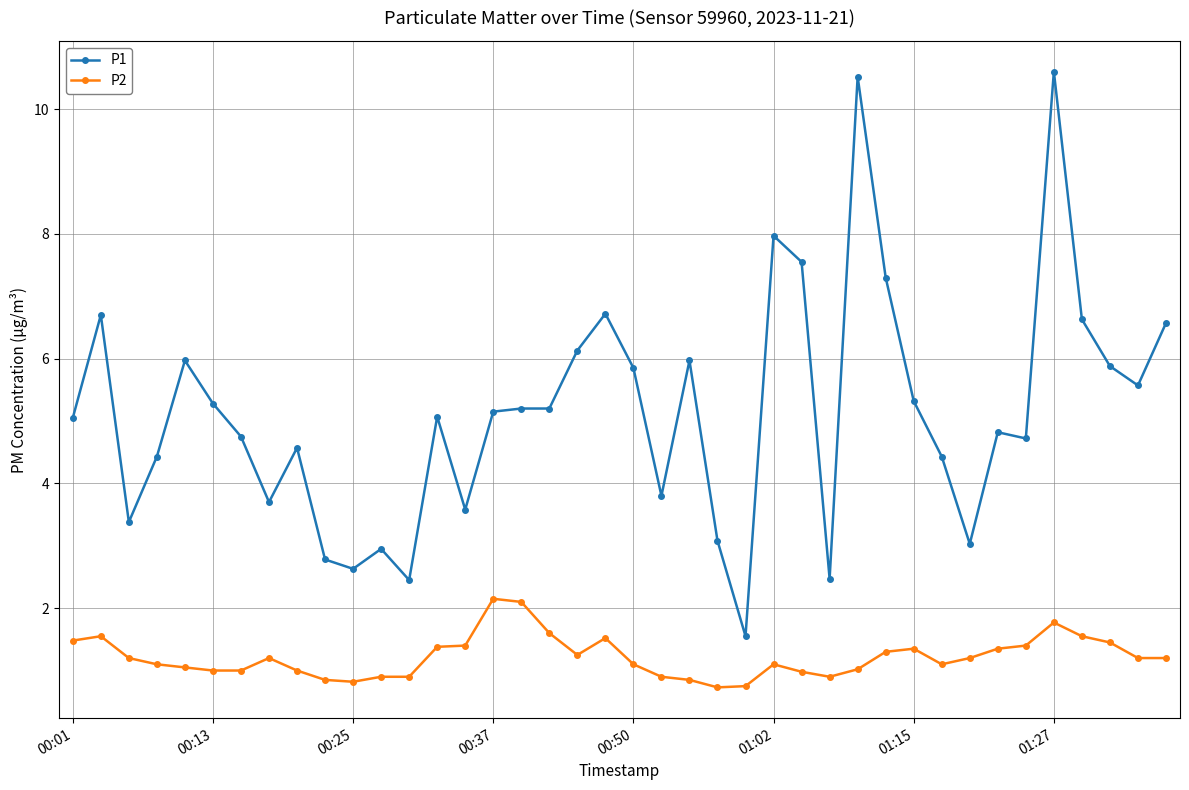

Rank the series by their maximum value, from lowest to highest.

P2, P1